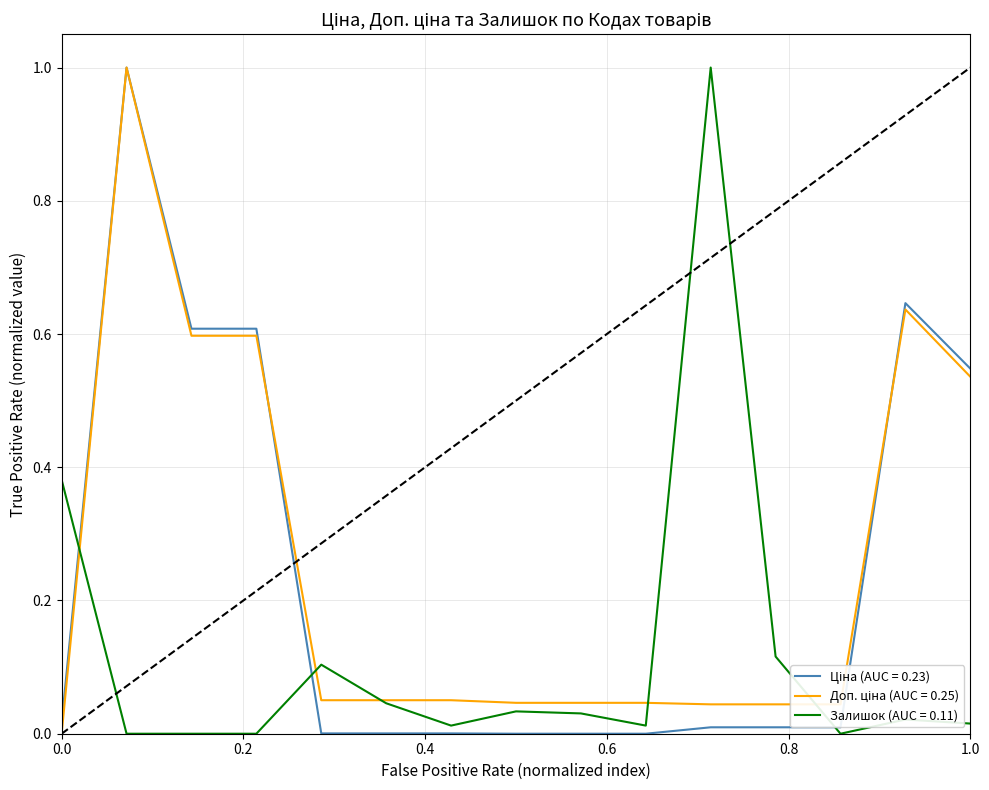

Does the chart have visible grid lines?

Yes